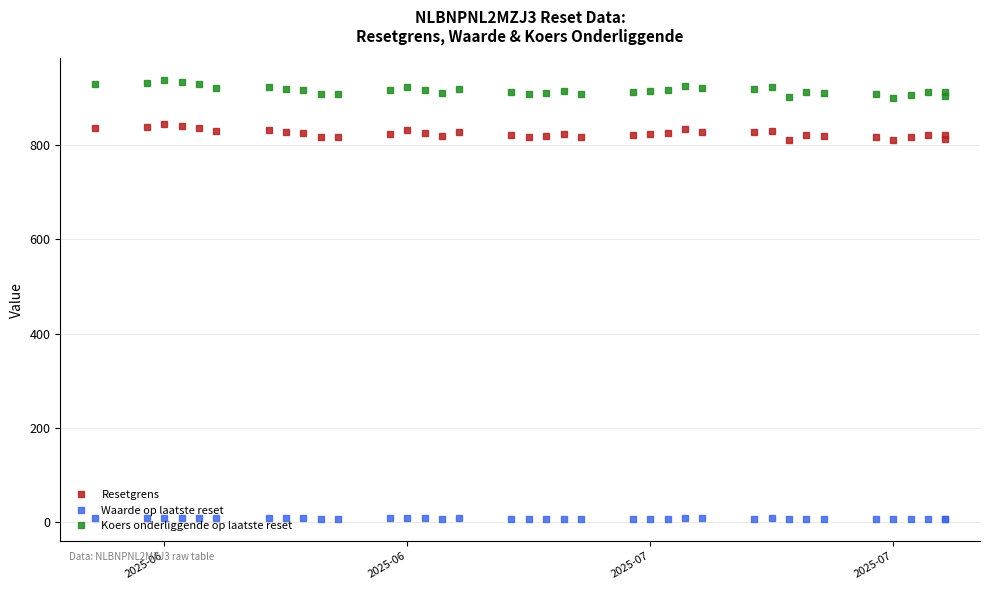

True or false: Resetgrens has more than 1 interior local peaks.

True